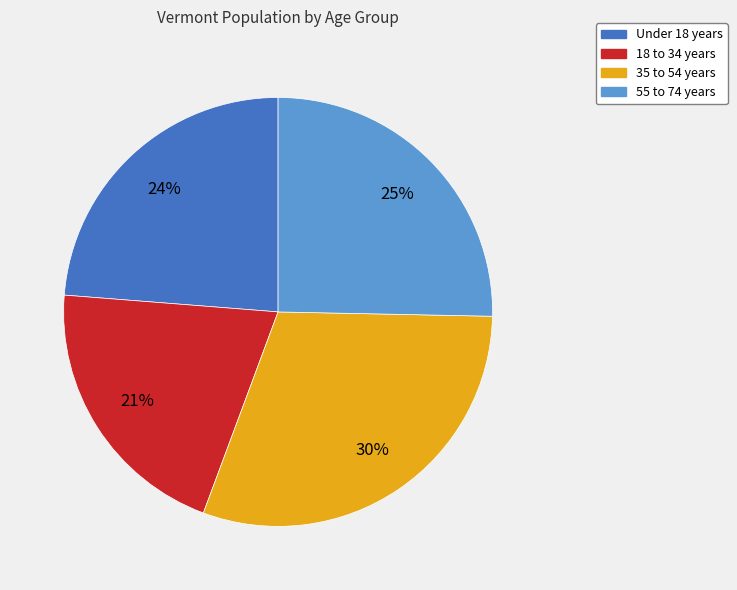

To the nearest percent, what is the combined percentage of 55 to 74 years and Under 18 years?

49%